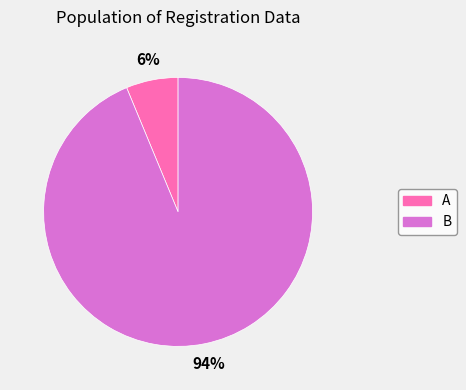

Do B and A together represent more than half of the pie?

Yes